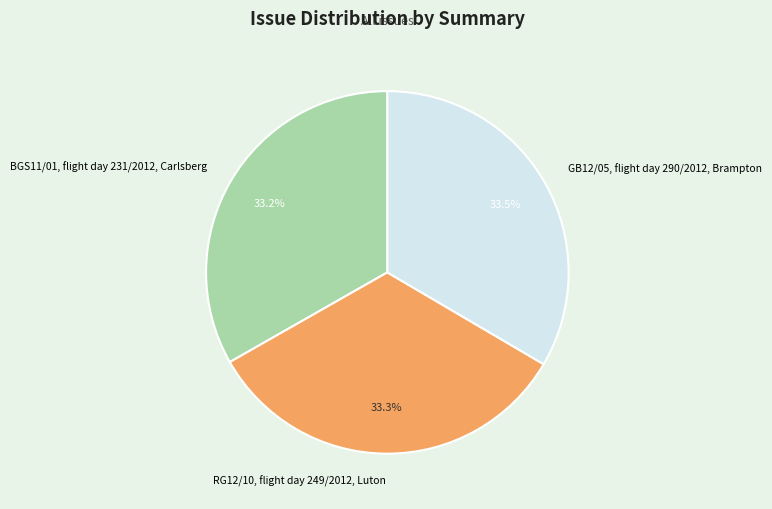

To the nearest percent, what percentage of the pie is BGS11/01, flight day 231/2012, Carlsberg?

33%